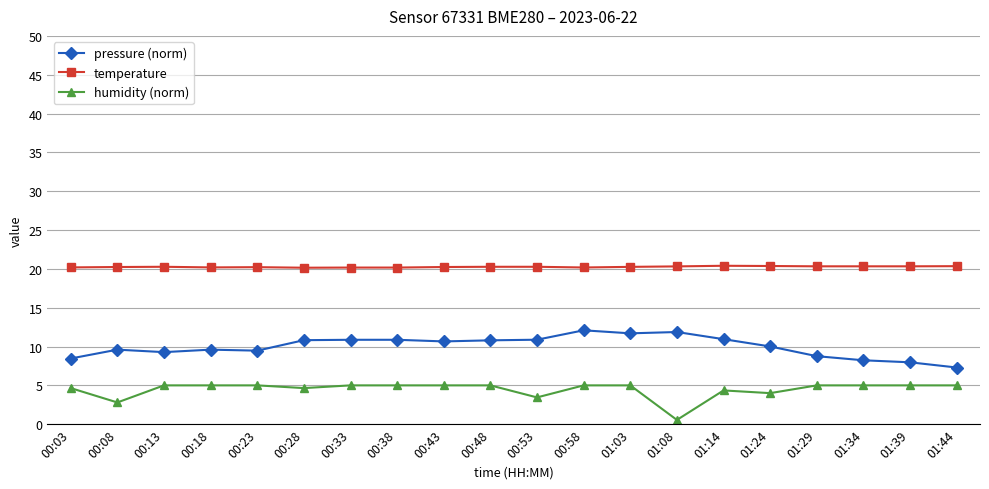

Rank the series by their average value, from highest to lowest.

temperature, pressure (norm), humidity (norm)